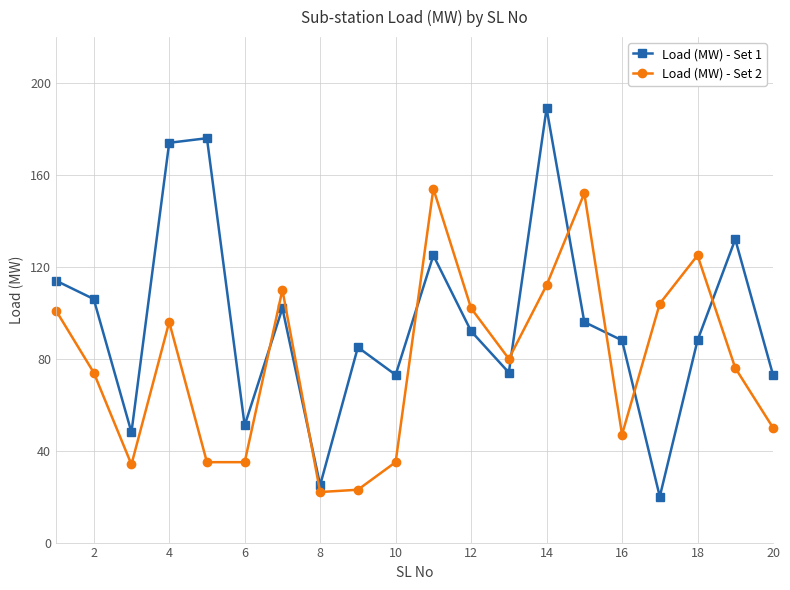

What is the difference between the second highest and second lowest values in the Load (MW) - Set 1 series?

151